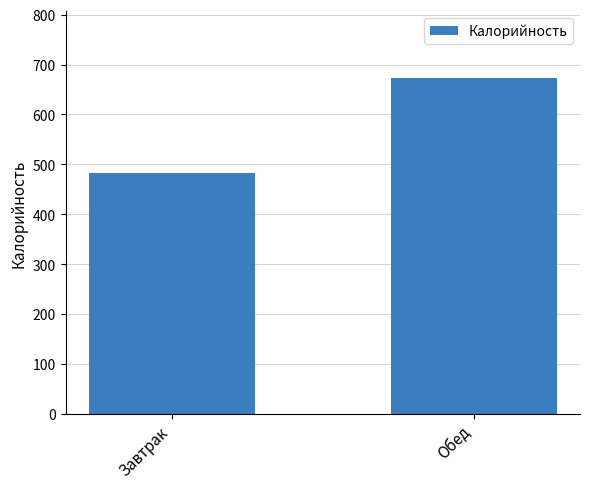

True or false: the data shows 482.1 at Завтрак.

True